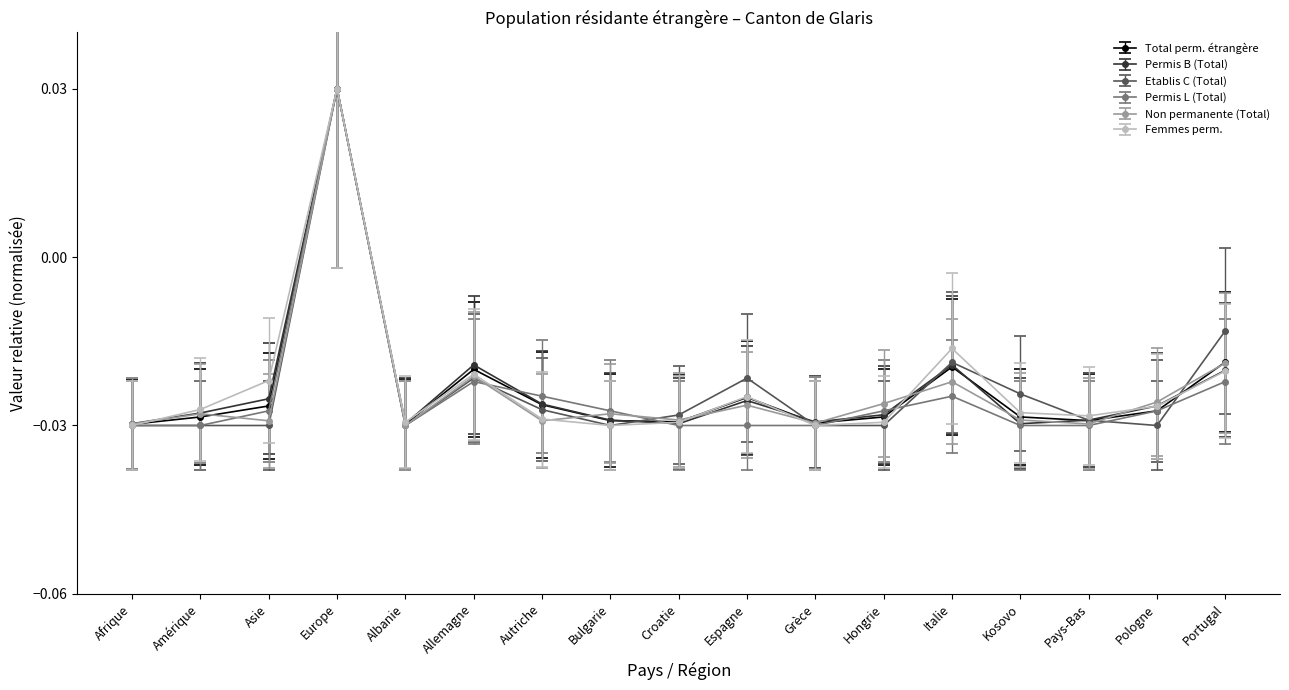

True or false: Non permanente (Total) and Permis L (Total) cross at least once.

True